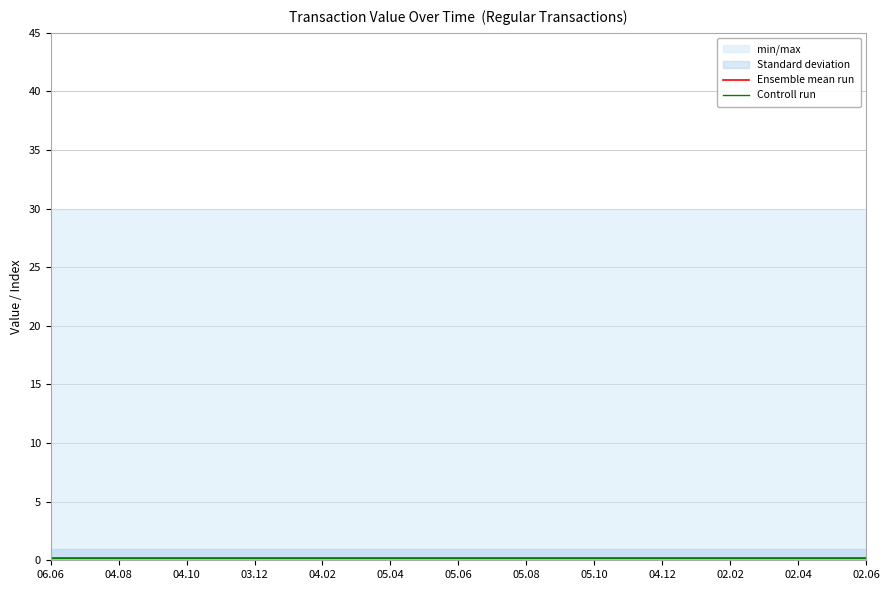

Is it true that Controll run equals 0.1 at 04.08?

False